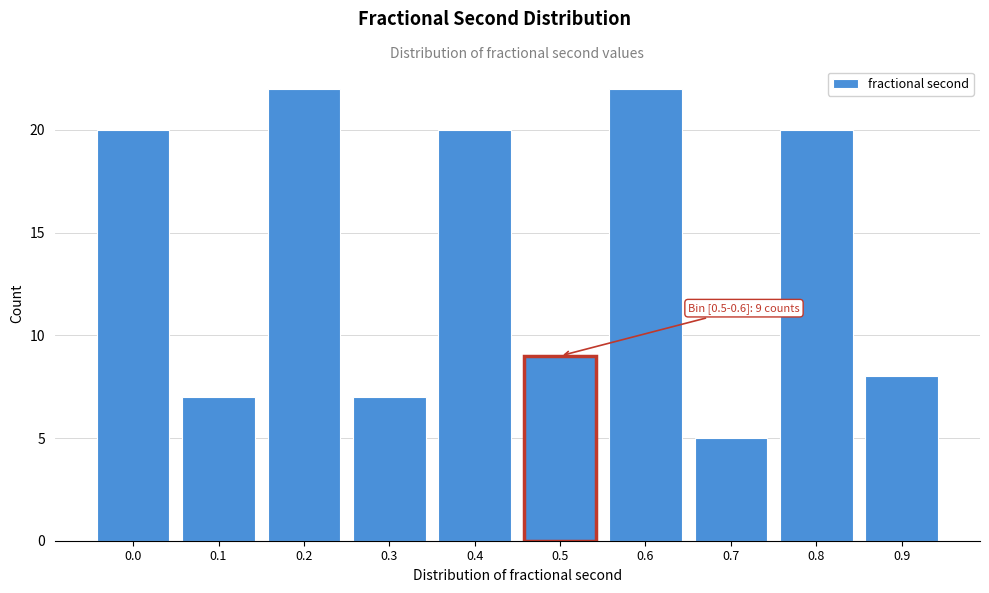

Reading right to left, transcribe all the data shown in this chart.

0.9=8	0.8=20	0.7=5	0.6=22	0.5=9	0.4=20	0.3=7	0.2=22	0.1=7	0.0=20